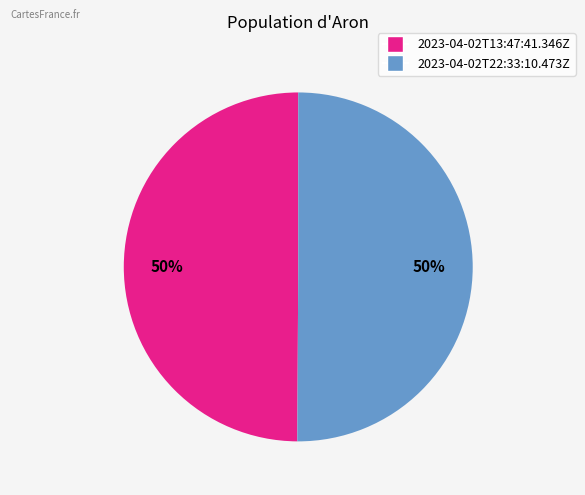

True or false: 2023-04-02T22:33:10.473Z accounts for 38% of the total.

False